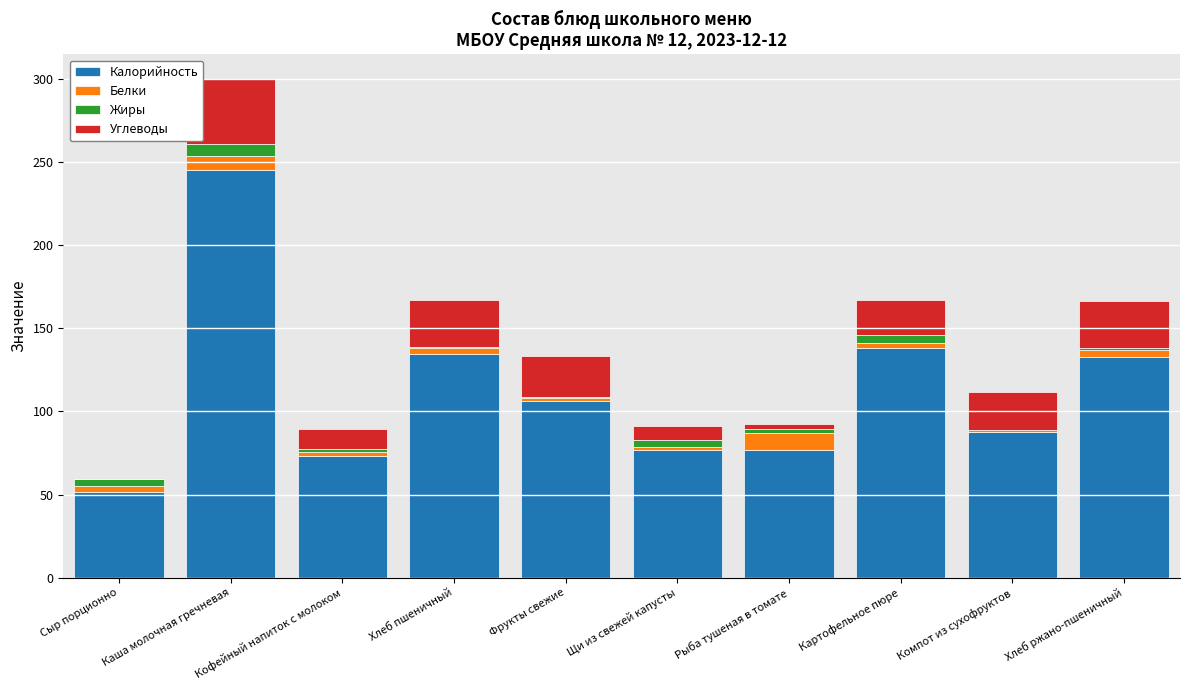

Where is Калорийность nearest to the value 148?

Картофельное пюре